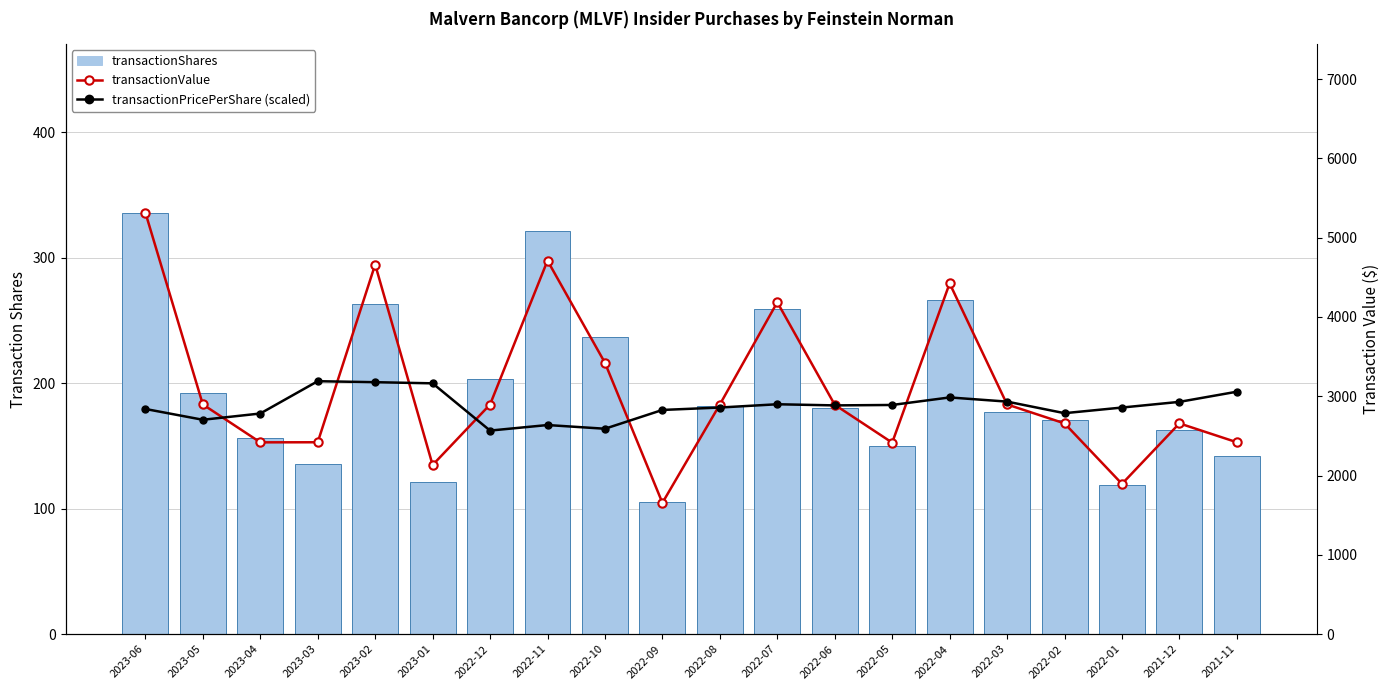

Read the transactionShares value at 2023-02.

263.0